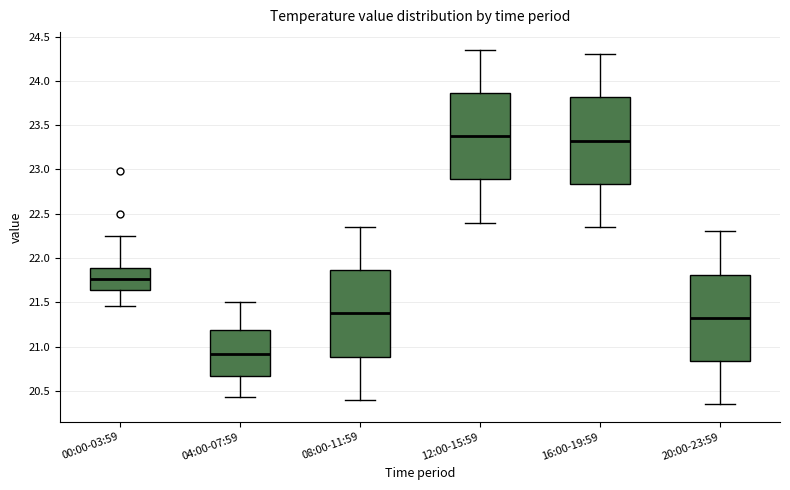

Reading left to right, read every box against the y-axis: the position of its median line, the range the box covers, and the ends of its whiskers. The values are not printed on the chart, so give them approximately, as read against the axis.

00:00-03:59: median 21.75, box 21.65 to 21.90, whiskers 21.45 to 22.25
04:00-07:59: median 20.90, box 20.65 to 21.20, whiskers 20.45 to 21.50
08:00-11:59: median 21.40, box 20.90 to 21.85, whiskers 20.40 to 22.35
12:00-15:59: median 23.40, box 22.90 to 23.85, whiskers 22.40 to 24.35
16:00-19:59: median 23.35, box 22.85 to 23.80, whiskers 22.35 to 24.30
20:00-23:59: median 21.35, box 20.85 to 21.80, whiskers 20.35 to 22.30